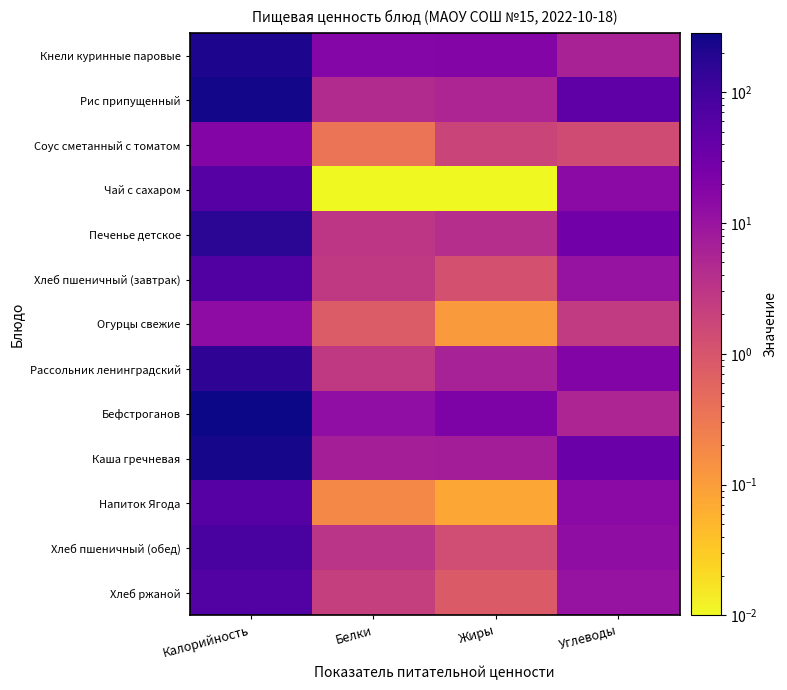

List the series in order of their peak value, lowest first.

Огурцы свежие, Соус сметанный с томатом, Чай с сахаром, Напиток Ягода, Хлеб ржаной, Хлеб пшеничный (завтрак), Хлеб пшеничный (обед), Рассольник ленинградский, Печенье детское, Кнели куринные паровые, Каша гречневая, Рис припущенный, Бефстроганов